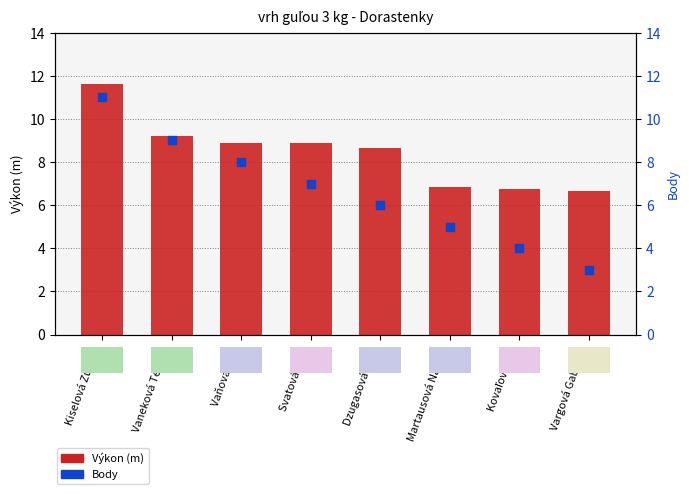

What is the total value across all series at Vaňová Ema?

16.9